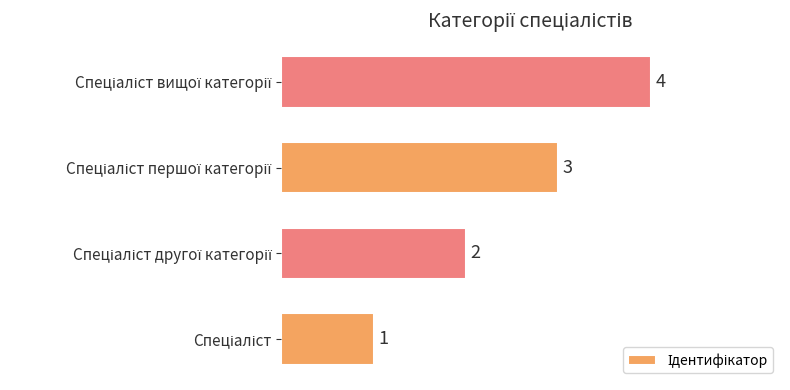

What is the maximum value shown in the chart?

4